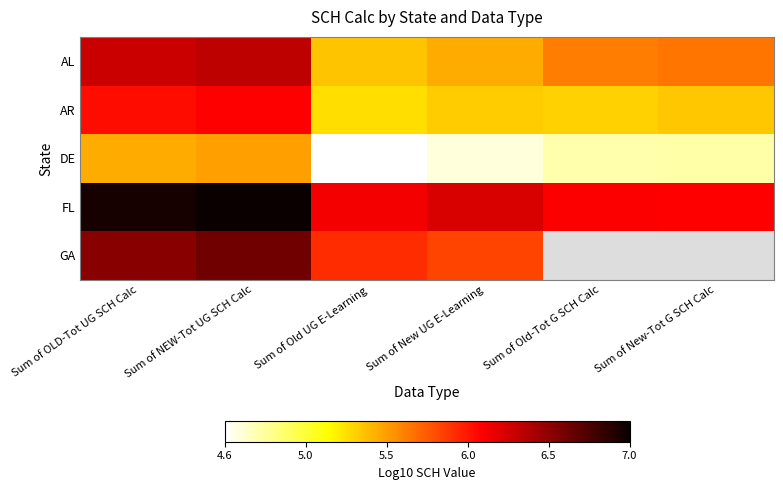

Which series has the largest range (max minus min)?

DE